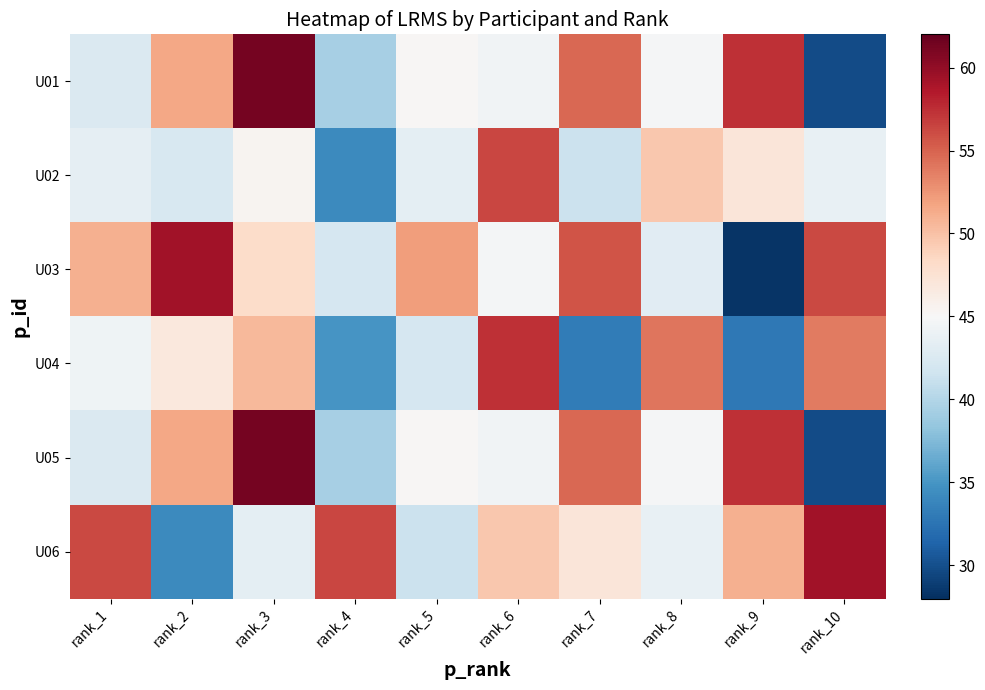

At how many categories does at least one series exceed 47?

10